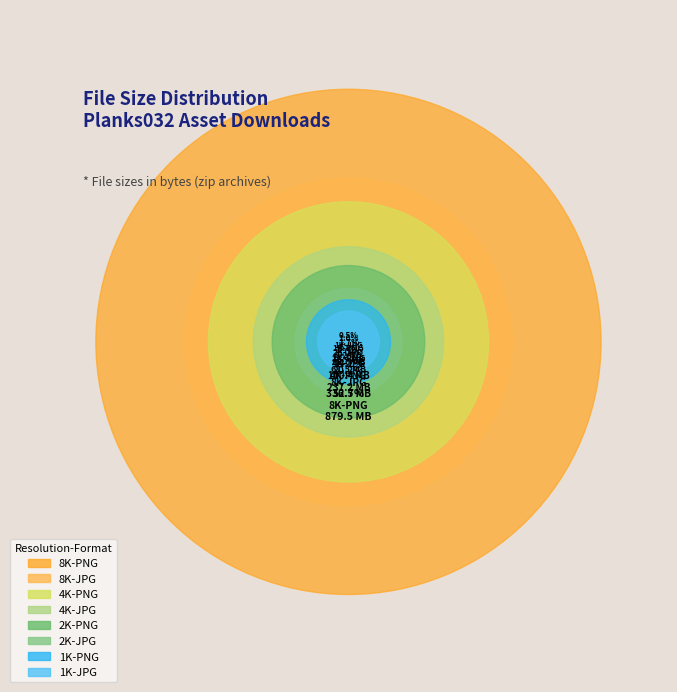

How many slices are in this pie chart?

8